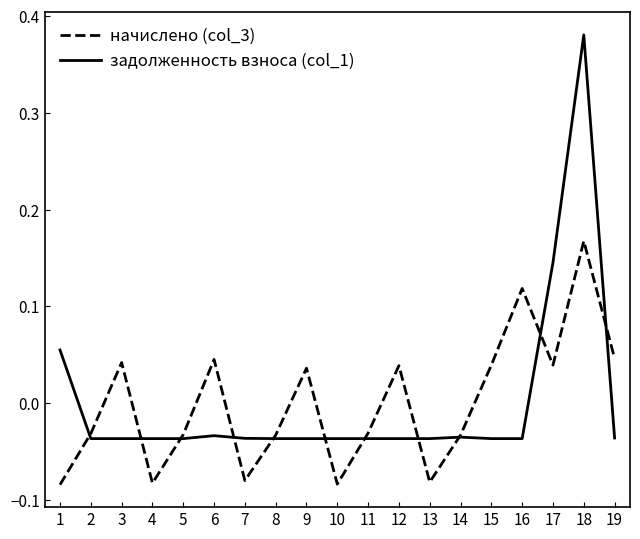

How many interior local peaks does the начислено (col_3) series have?

6